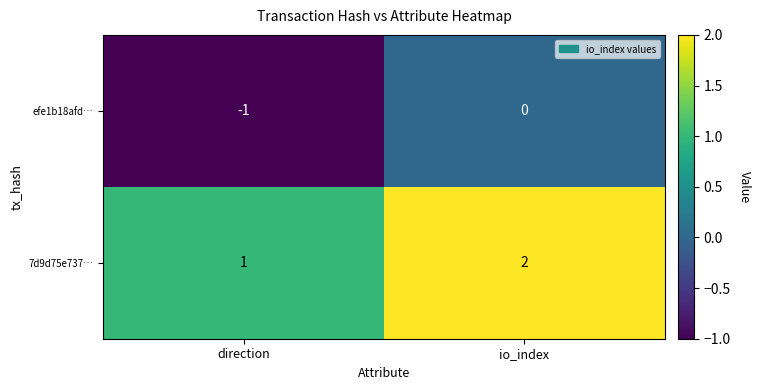

Reading left to right, extract all data points from this chart.

efe1b18afd…: -1	0
7d9d75e737…: 1	2